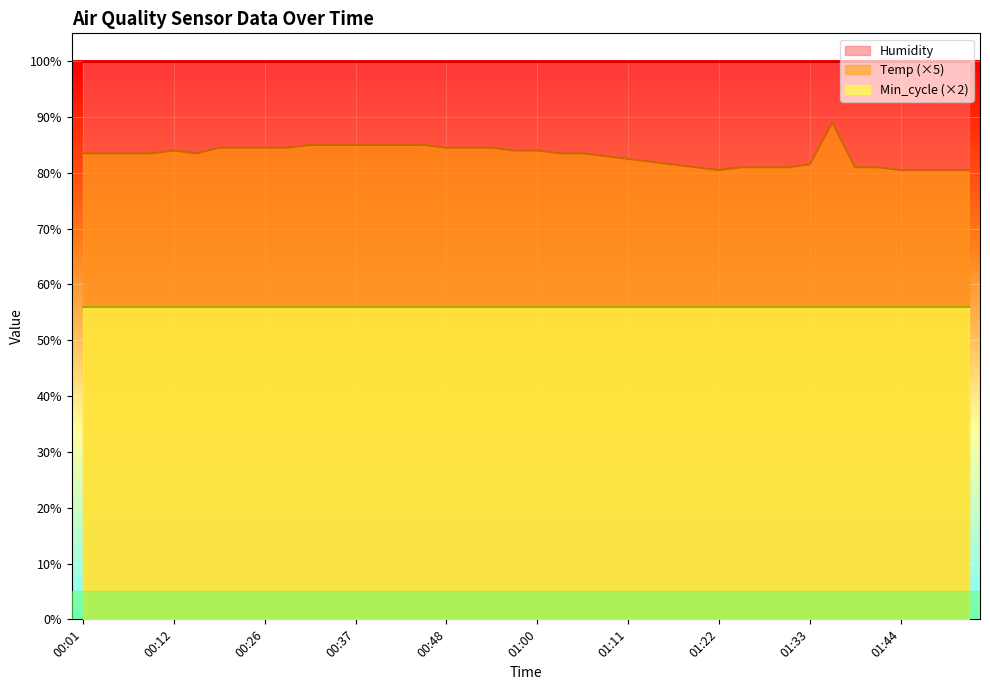

True or false: Min_cycle has more than 2 interior local peaks.

False